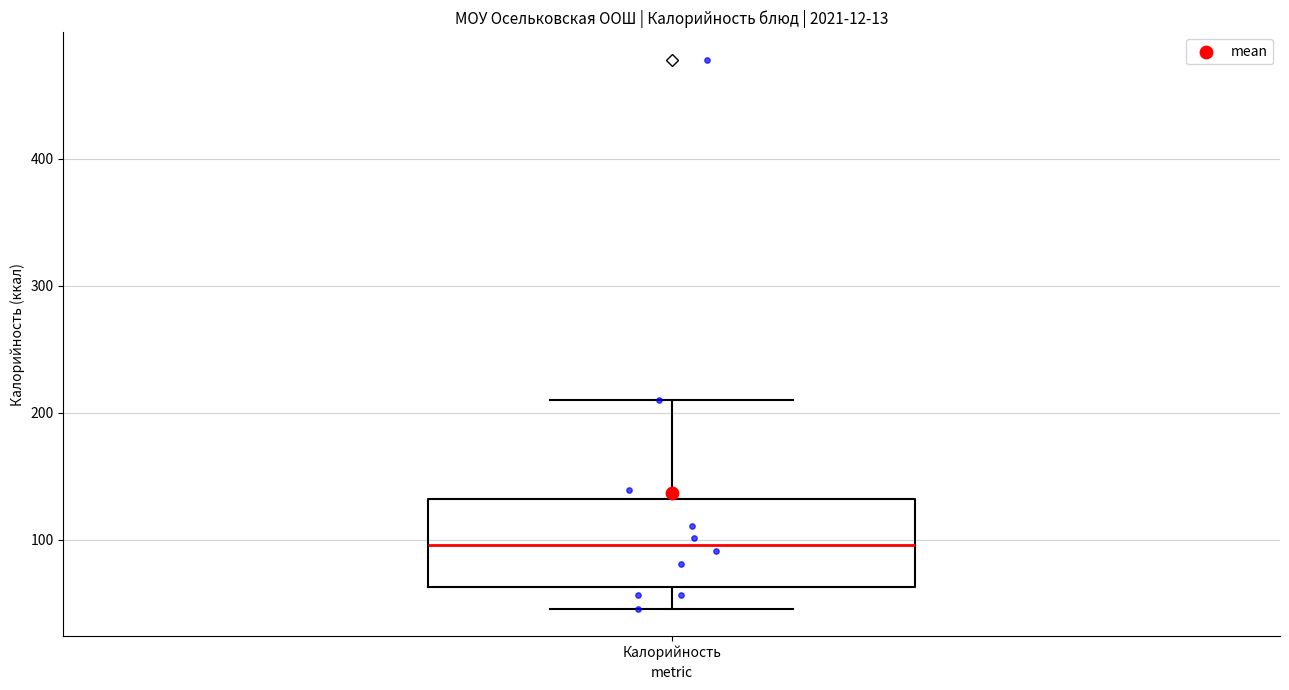

Transcribe this box plot: give where the median line is, the range the box spans, and where the two whiskers end, as read against the y-axis. The values are not printed on the chart, so give them approximately, as read against the axis.

median 100, box 60 to 130, whiskers 50 to 210